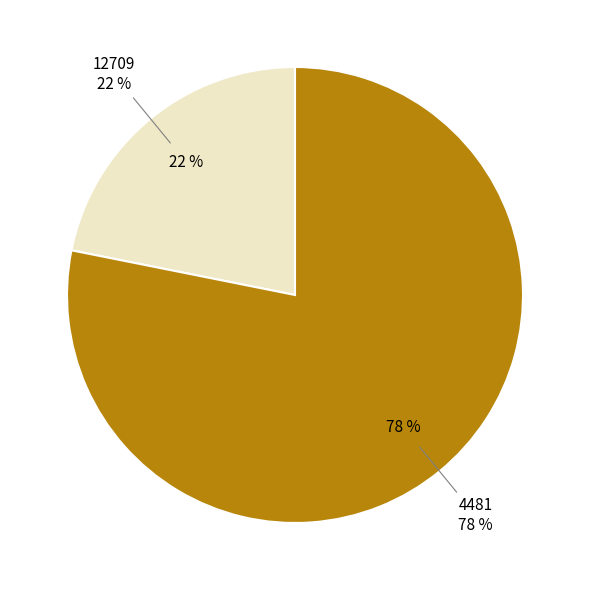

Which category accounts for the majority?

4481